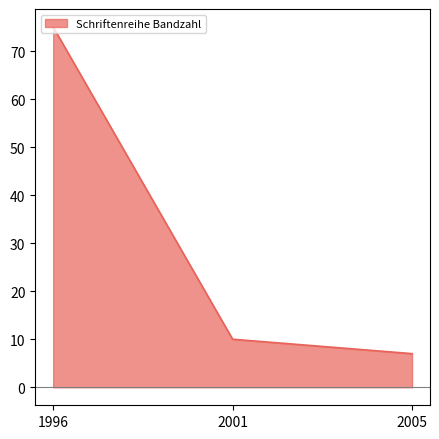

How many lines are shown in the chart?

1